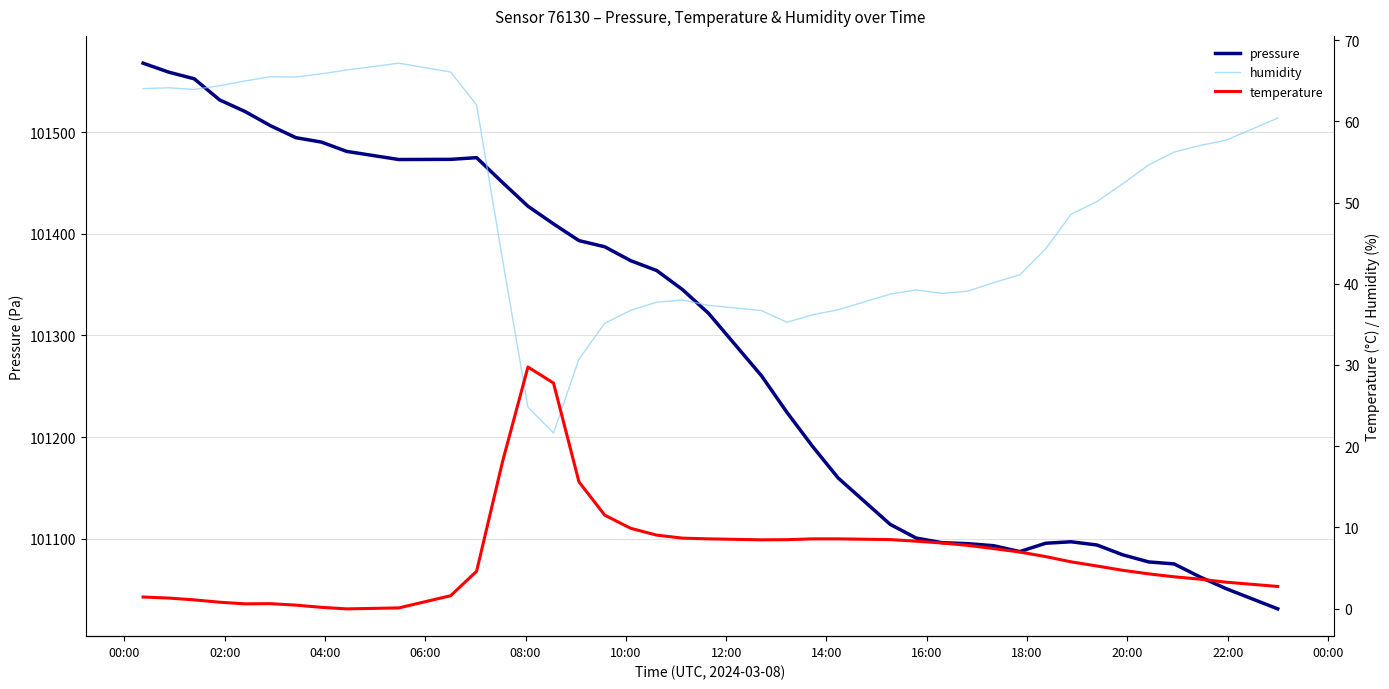

True or false: pressure has more than 2 interior local peaks.

False